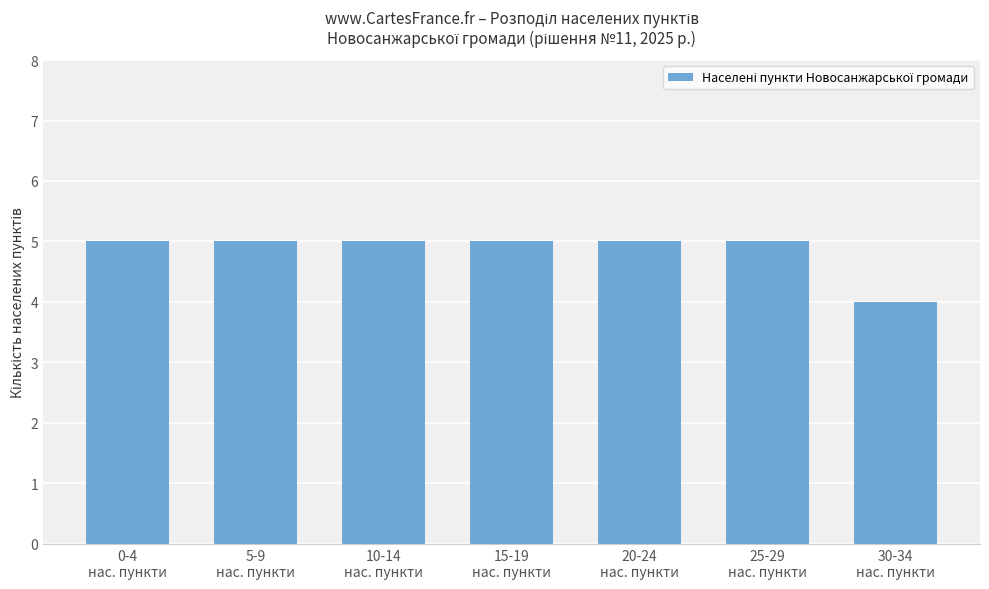

What is the smallest value displayed?

4